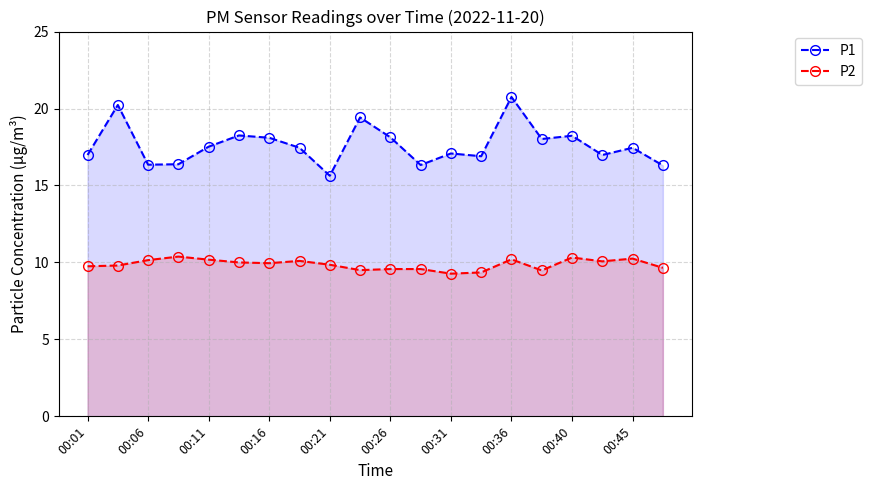

What is the average value of the P2 series?

9.9